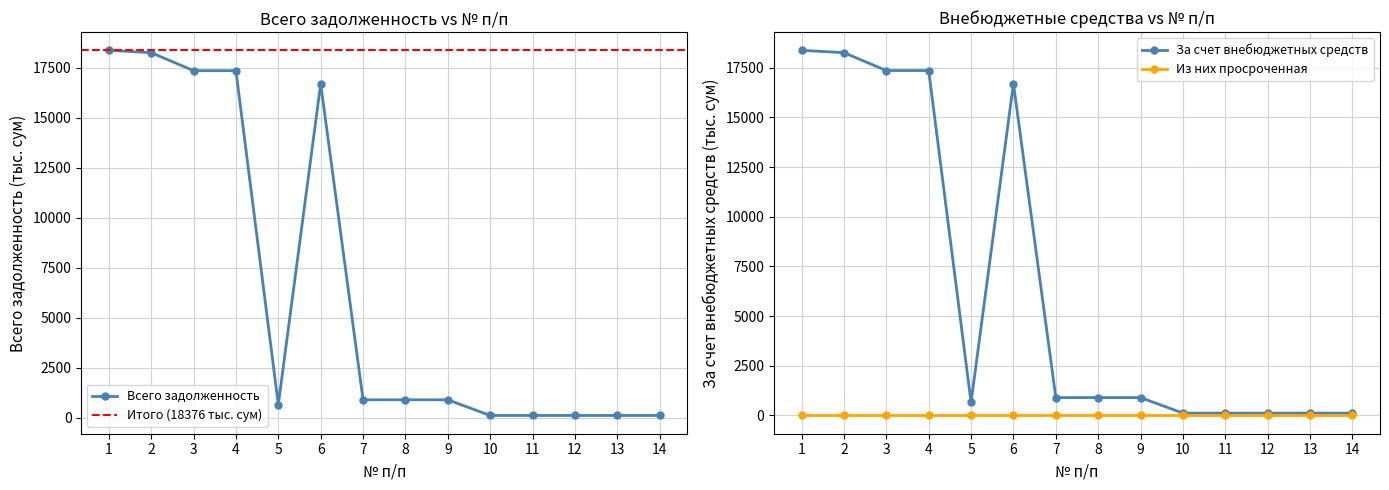

What is the total value across all series at 8?

1800.0